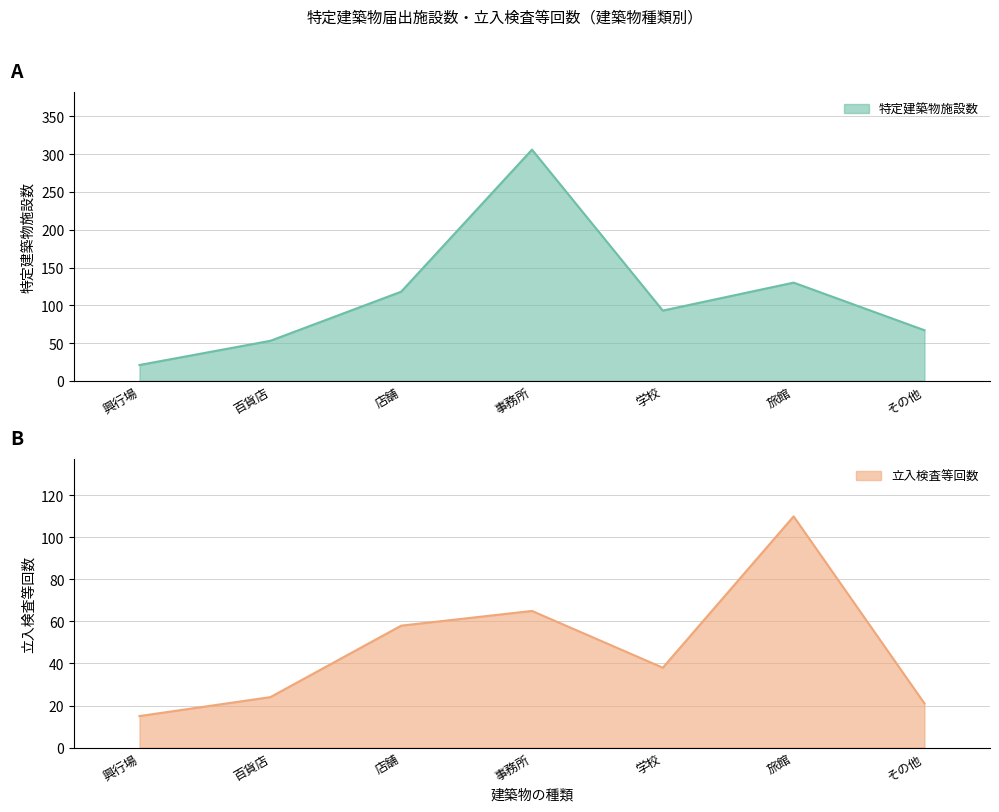

The 特定建築物施設数 series shows 43 at その他. True or false?

False